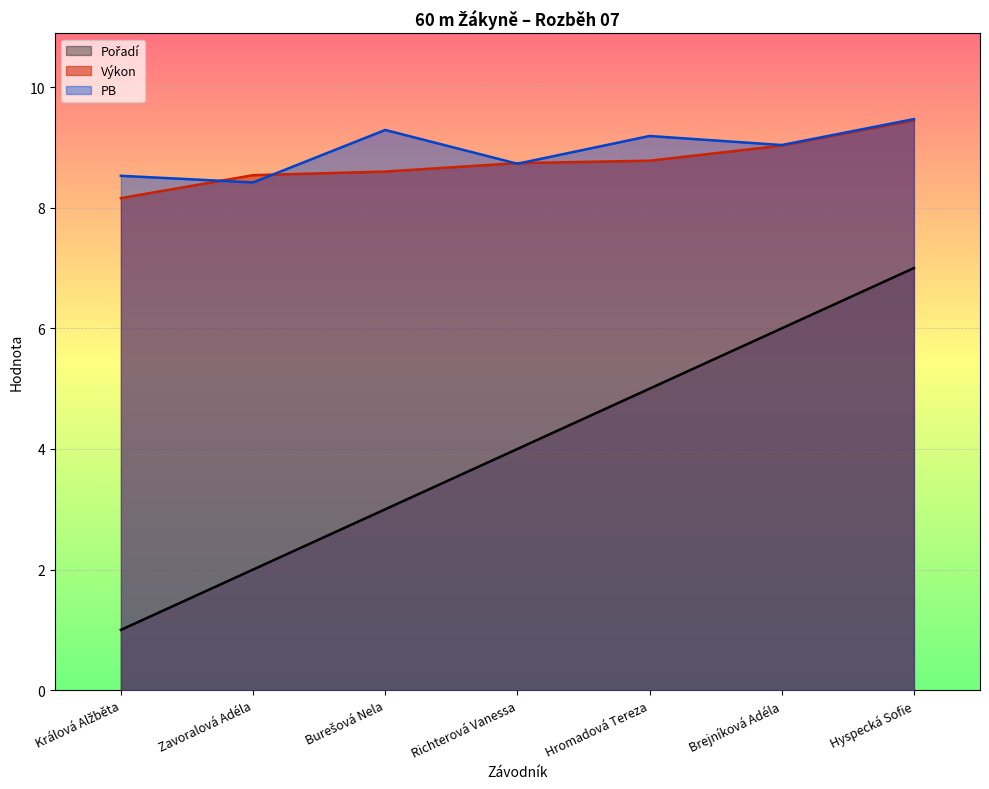

What position from the left is Richterová Vanessa?

4